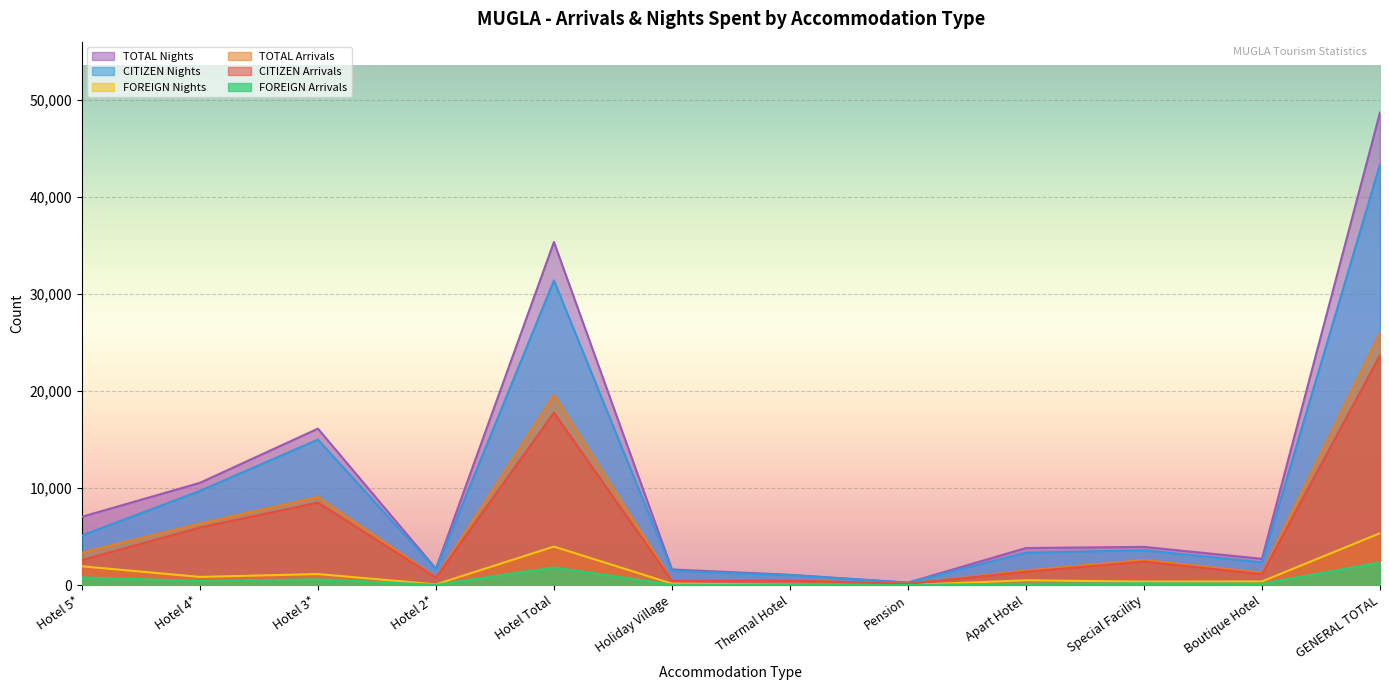

Reading left to right, what are all the values shown in this chart?

FOREIGN Arrivals: Hotel 5*=778	Hotel 4*=413	Hotel 3*=585	Hotel 2*=32	Hotel Total=1808	Holiday Village=35	Thermal Hotel=18	Pension=0	Apart Hotel=143	Special Facility=178	Boutique Hotel=137	GENERAL TOTAL=2319
CITIZEN Arrivals: Hotel 5*=2565	Hotel 4*=5928	Hotel 3*=8491	Hotel 2*=769	Hotel Total=17753	Holiday Village=436	Thermal Hotel=459	Pension=123	Apart Hotel=1363	Special Facility=2409	Boutique Hotel=1123	GENERAL TOTAL=23666
TOTAL Arrivals: Hotel 5*=3343	Hotel 4*=6341	Hotel 3*=9076	Hotel 2*=801	Hotel Total=19561	Holiday Village=471	Thermal Hotel=477	Pension=123	Apart Hotel=1506	Special Facility=2587	Boutique Hotel=1260	GENERAL TOTAL=25985
FOREIGN Nights: Hotel 5*=1929	Hotel 4*=834	Hotel 3*=1130	Hotel 2*=67	Hotel Total=3960	Holiday Village=141	Thermal Hotel=33	Pension=0	Apart Hotel=487	Special Facility=348	Boutique Hotel=368	GENERAL TOTAL=5337
CITIZEN Nights: Hotel 5*=5101	Hotel 4*=9696	Hotel 3*=14981	Hotel 2*=1605	Hotel Total=31383	Holiday Village=1461	Thermal Hotel=1020	Pension=245	Apart Hotel=3324	Special Facility=3581	Boutique Hotel=2329	GENERAL TOTAL=43343
TOTAL Nights: Hotel 5*=7030	Hotel 4*=10530	Hotel 3*=16111	Hotel 2*=1672	Hotel Total=35343	Holiday Village=1602	Thermal Hotel=1053	Pension=245	Apart Hotel=3811	Special Facility=3929	Boutique Hotel=2697	GENERAL TOTAL=48680